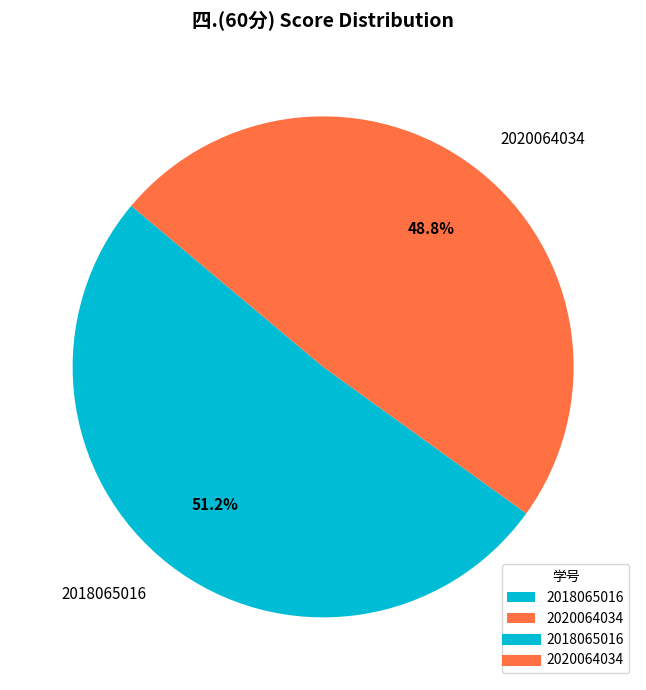

Combined, do 2018065016 and 2020064034 account for over 50%?

Yes